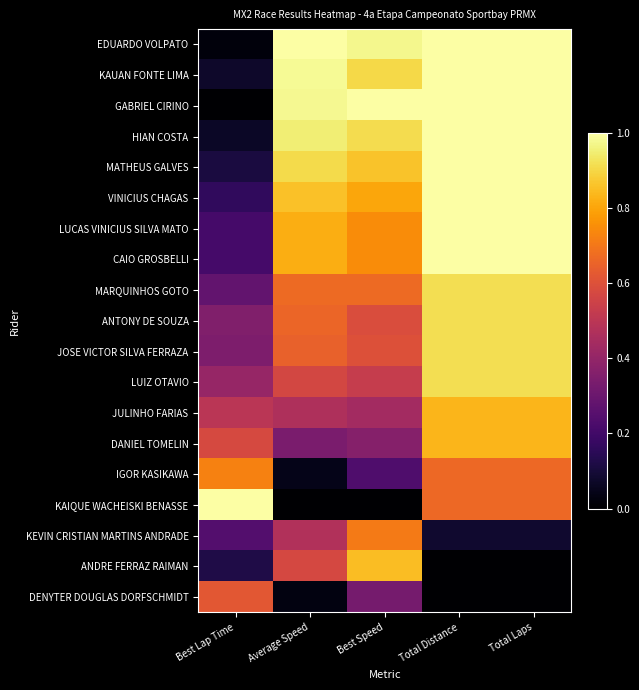

Reading left to right, what are all the values shown in this chart?

EDUARDO VOLPATO: Best Lap Time=0.0	Average Speed=1.0	Best Speed=1.0	Total Distance=1.0	Total Laps=1.0
KAUAN FONTE LIMA: Best Lap Time=0.1	Average Speed=1.0	Best Speed=0.9	Total Distance=1.0	Total Laps=1.0
GABRIEL CIRINO: Best Lap Time=0.0	Average Speed=1.0	Best Speed=1.0	Total Distance=1.0	Total Laps=1.0
HIAN COSTA: Best Lap Time=0.1	Average Speed=1.0	Best Speed=0.9	Total Distance=1.0	Total Laps=1.0
MATHEUS GALVES: Best Lap Time=0.1	Average Speed=0.9	Best Speed=0.9	Total Distance=1.0	Total Laps=1.0
VINICIUS CHAGAS: Best Lap Time=0.2	Average Speed=0.9	Best Speed=0.8	Total Distance=1.0	Total Laps=1.0
LUCAS VINICIUS SILVA MATO: Best Lap Time=0.2	Average Speed=0.8	Best Speed=0.7	Total Distance=1.0	Total Laps=1.0
CAIO GROSBELLI: Best Lap Time=0.2	Average Speed=0.8	Best Speed=0.7	Total Distance=1.0	Total Laps=1.0
MARQUINHOS GOTO: Best Lap Time=0.3	Average Speed=0.7	Best Speed=0.7	Total Distance=0.9	Total Laps=0.9
ANTONY DE SOUZA: Best Lap Time=0.4	Average Speed=0.7	Best Speed=0.6	Total Distance=0.9	Total Laps=0.9
JOSE VICTOR SILVA FERRAZA: Best Lap Time=0.3	Average Speed=0.6	Best Speed=0.6	Total Distance=0.9	Total Laps=0.9
LUIZ OTAVIO: Best Lap Time=0.4	Average Speed=0.6	Best Speed=0.5	Total Distance=0.9	Total Laps=0.9
JULINHO FARIAS: Best Lap Time=0.5	Average Speed=0.5	Best Speed=0.4	Total Distance=0.8	Total Laps=0.8
DANIEL TOMELIN: Best Lap Time=0.6	Average Speed=0.3	Best Speed=0.4	Total Distance=0.8	Total Laps=0.8
IGOR KASIKAWA: Best Lap Time=0.7	Average Speed=0.0	Best Speed=0.2	Total Distance=0.7	Total Laps=0.7
KAIQUE WACHEISKI BENASSE: Best Lap Time=1.0	Average Speed=0.0	Best Speed=0.0	Total Distance=0.7	Total Laps=0.7
KEVIN CRISTIAN MARTINS ANDRADE: Best Lap Time=0.2	Average Speed=0.5	Best Speed=0.7	Total Distance=0.1	Total Laps=0.1
ANDRE FERRAZ RAIMAN: Best Lap Time=0.1	Average Speed=0.6	Best Speed=0.8	Total Distance=0.0	Total Laps=0.0
DENYTER DOUGLAS DORFSCHMIDT: Best Lap Time=0.6	Average Speed=0.0	Best Speed=0.3	Total Distance=0.0	Total Laps=0.0